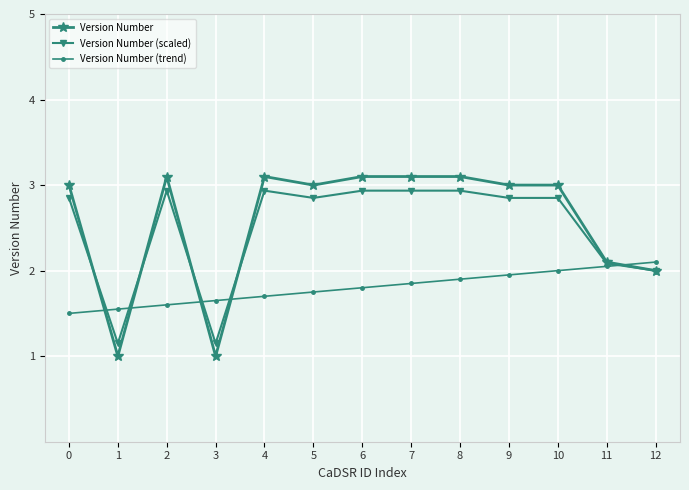

What is the value of the Version Number point at the 2nd from the left?

1.0